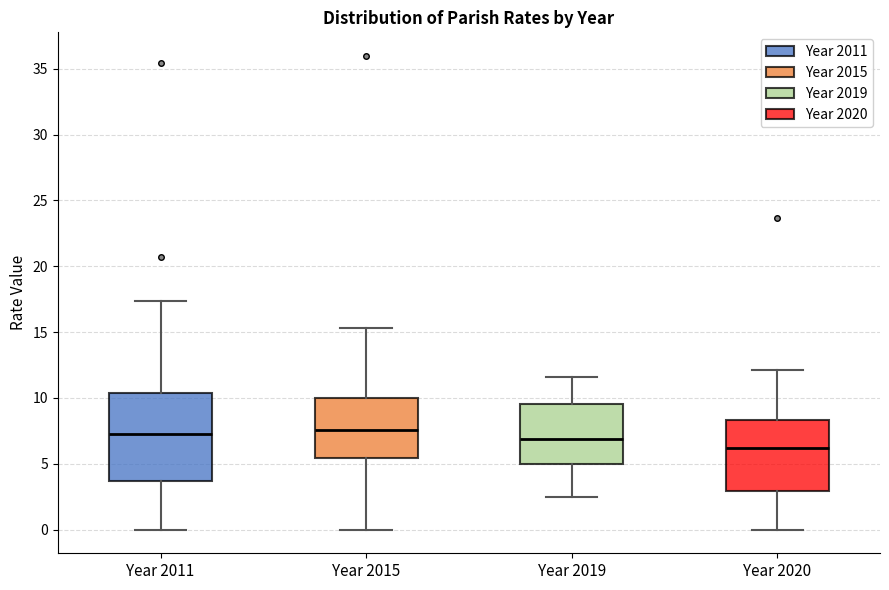

Where is the upper edge of the box for Year 2015 on the y-axis? The values are not printed on the chart, so give them approximately, as read against the axis.

10.0